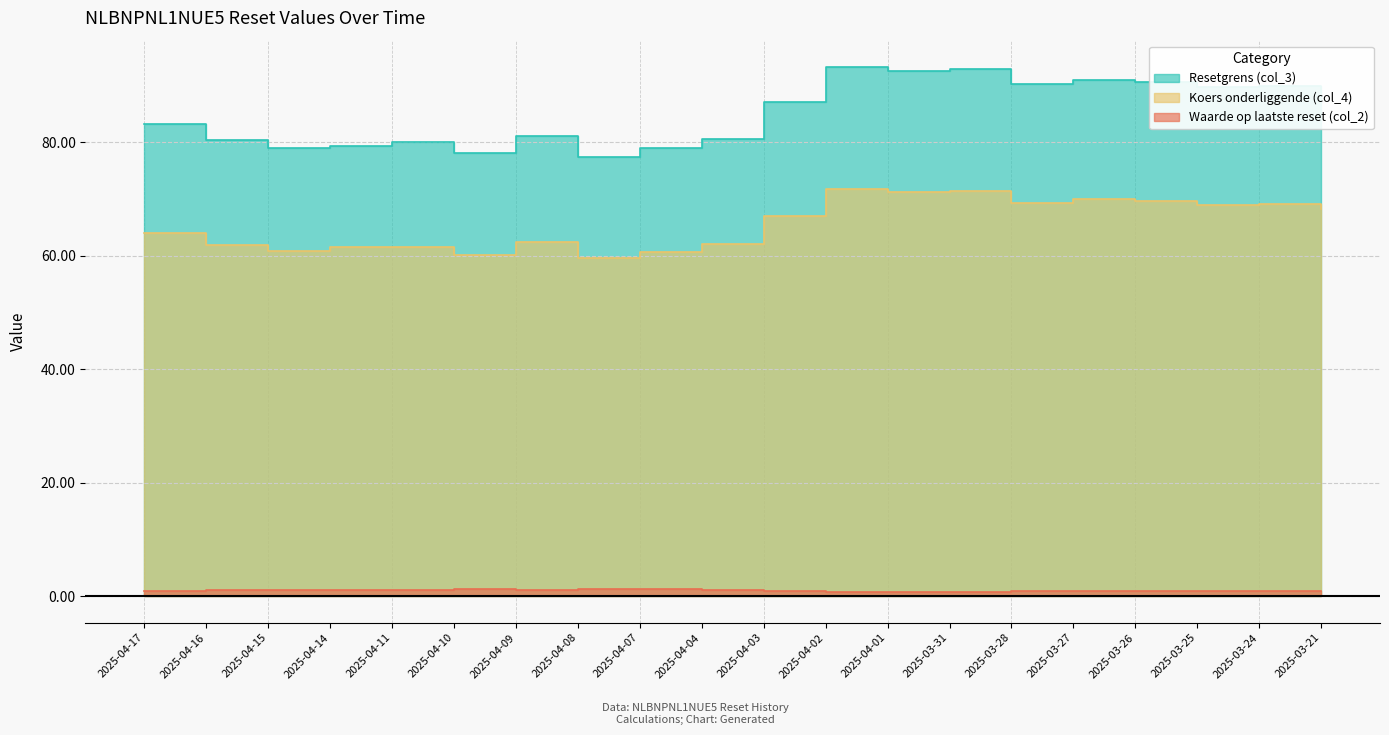

What is the difference between the maximum and minimum values in the Resetgrens (col_3) series?

15.8